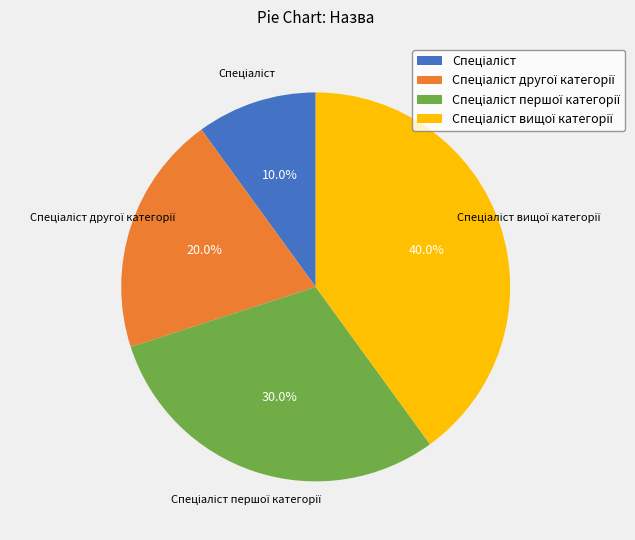

Is there any slice that represents more than half of the pie?

No